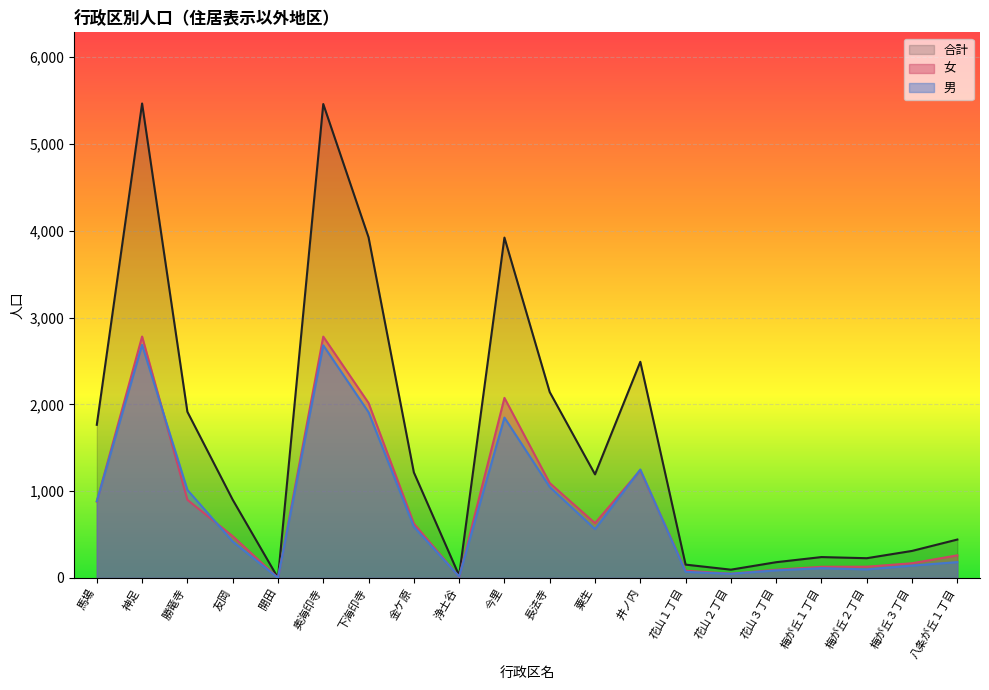

Where is the first local maximum for 合計?

神足